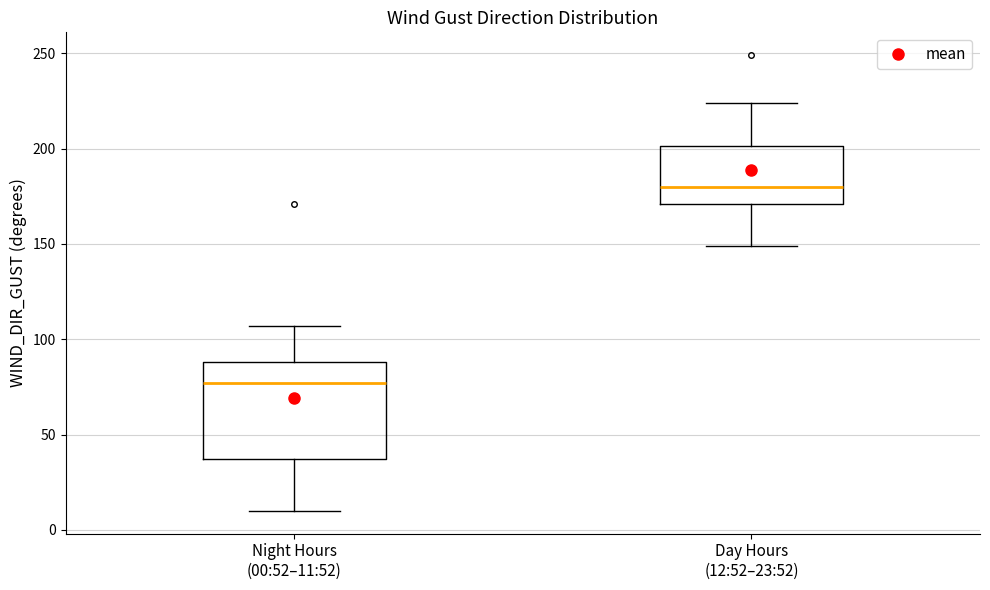

Where is the upper edge of the box for Day Hours (12:52–23:52) on the y-axis? The values are not printed on the chart, so give them approximately, as read against the axis.

200